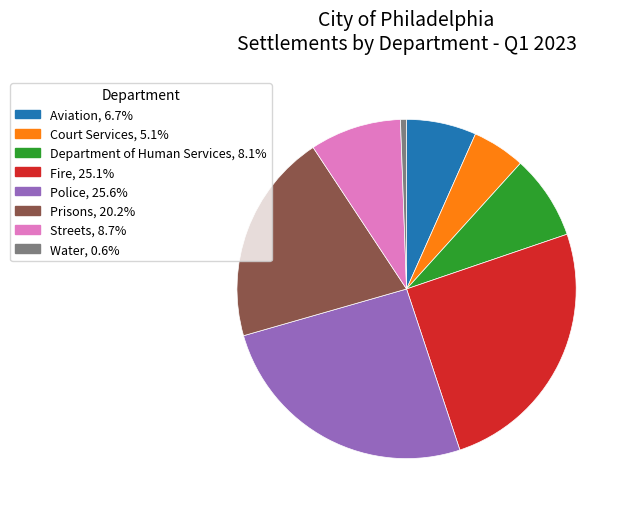

Is the sum of Streets and Police greater than half?

No